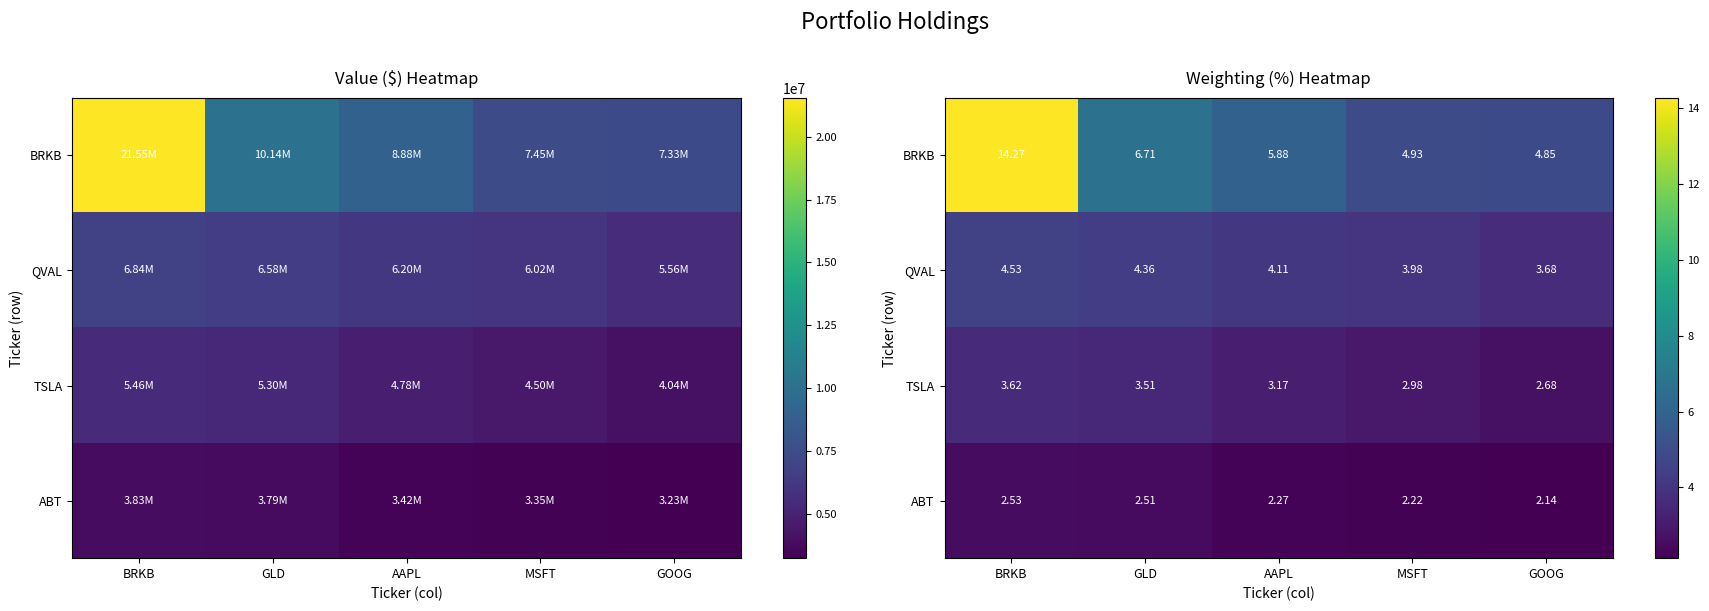

What is the maximum value shown in the chart?

14.3